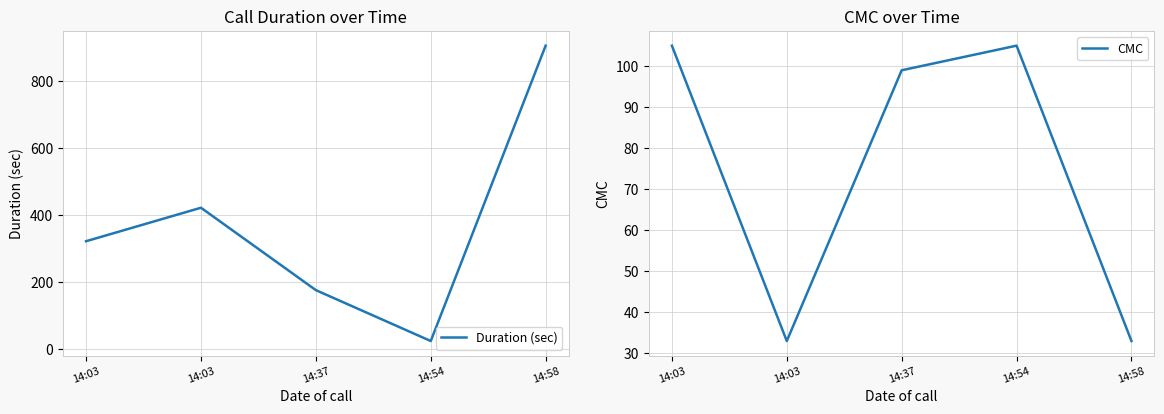

Between 14:37 and 14:58, which series saw the biggest shift?

Duration (sec)